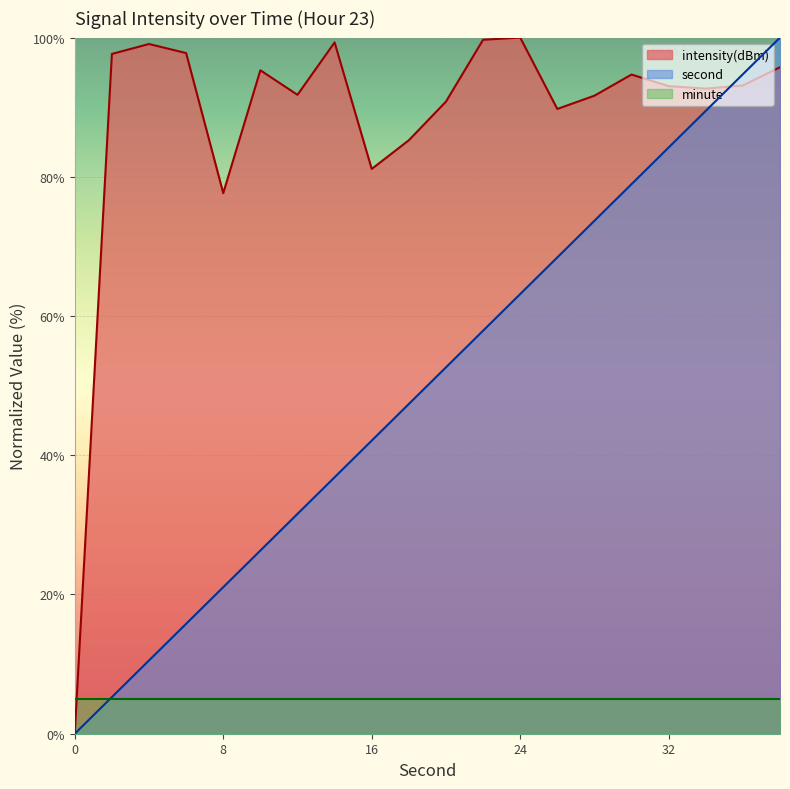

Rank the series by their average value, from lowest to highest.

minute, second, intensity(dBm)